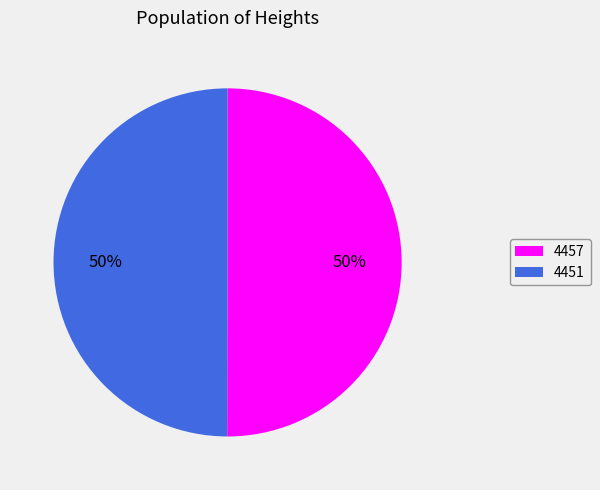

What percentage is the 4457 slice, to the nearest percent?

50%